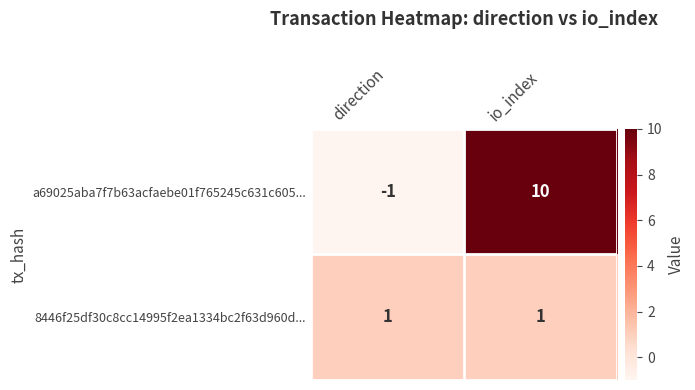

At which category does the chart reach its minimum across all series?

direction